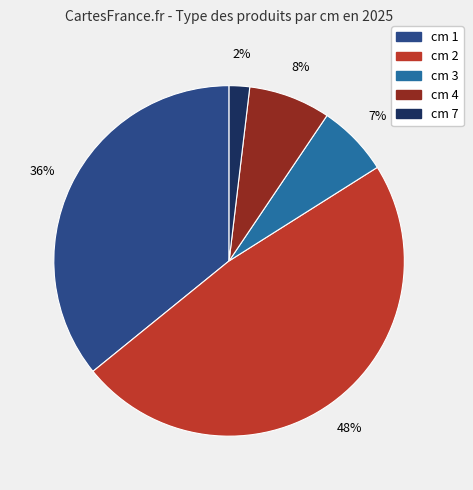

Count the number of slices in the pie.

5